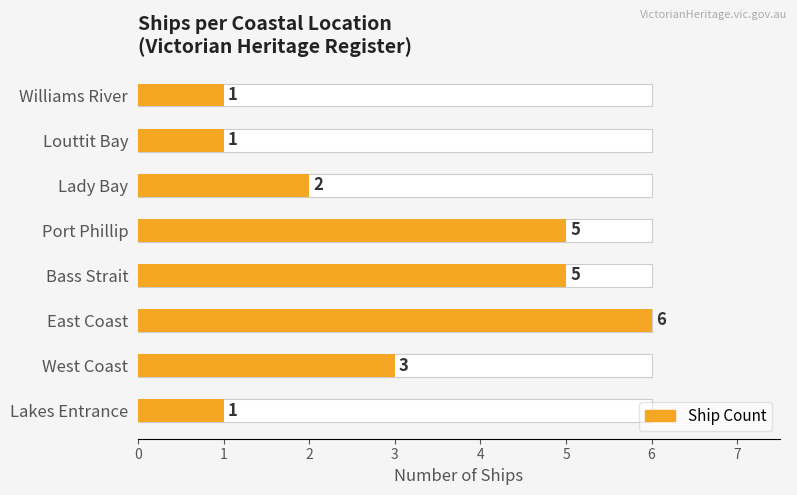

What is the sum of the values at West Coast and Lady Bay?

5